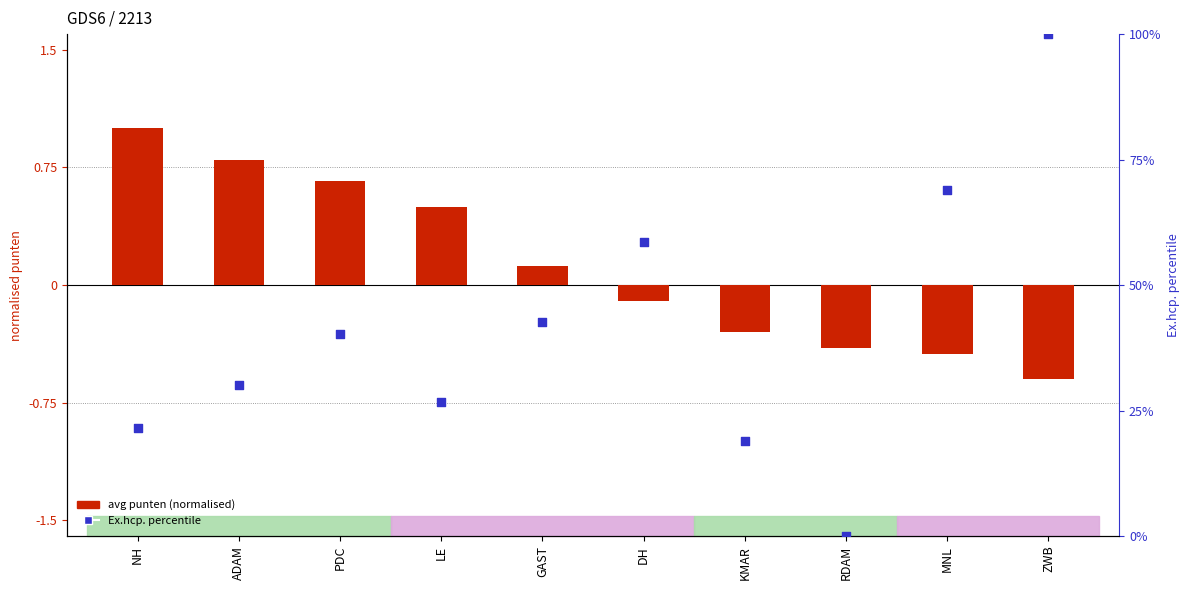

Which series reaches the minimum Y coordinate?

avg punten (normalised)